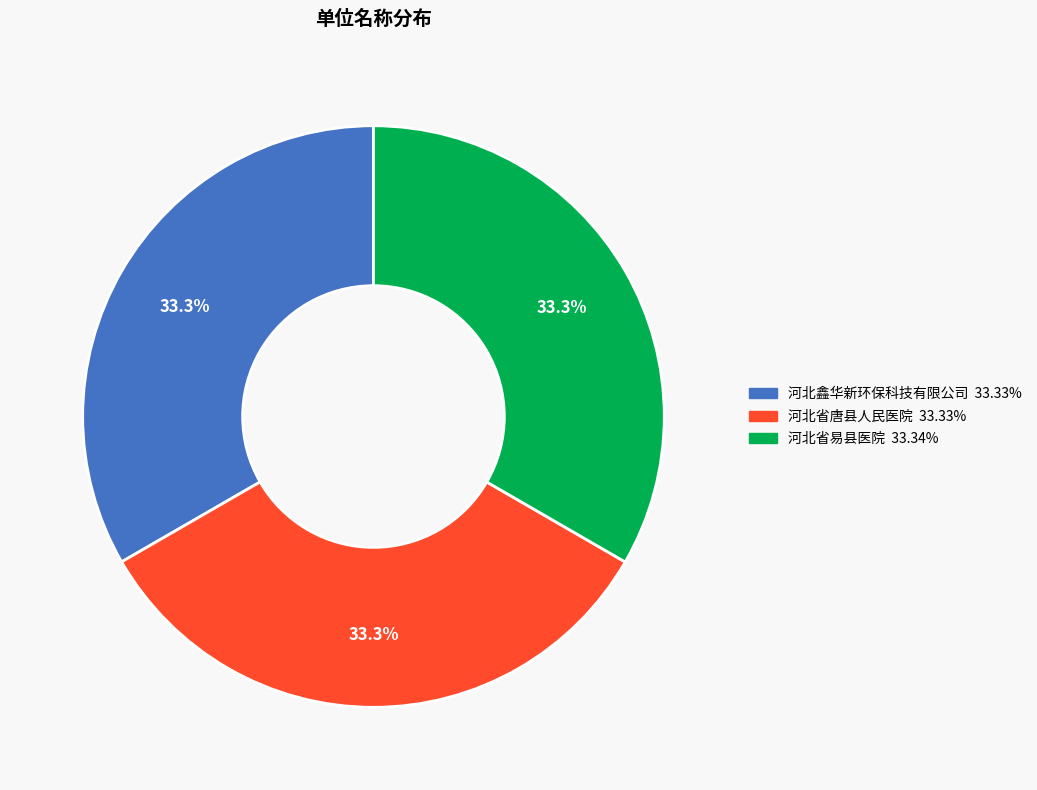

Does 河北省唐县人民医院 account for over 50% of the chart?

No